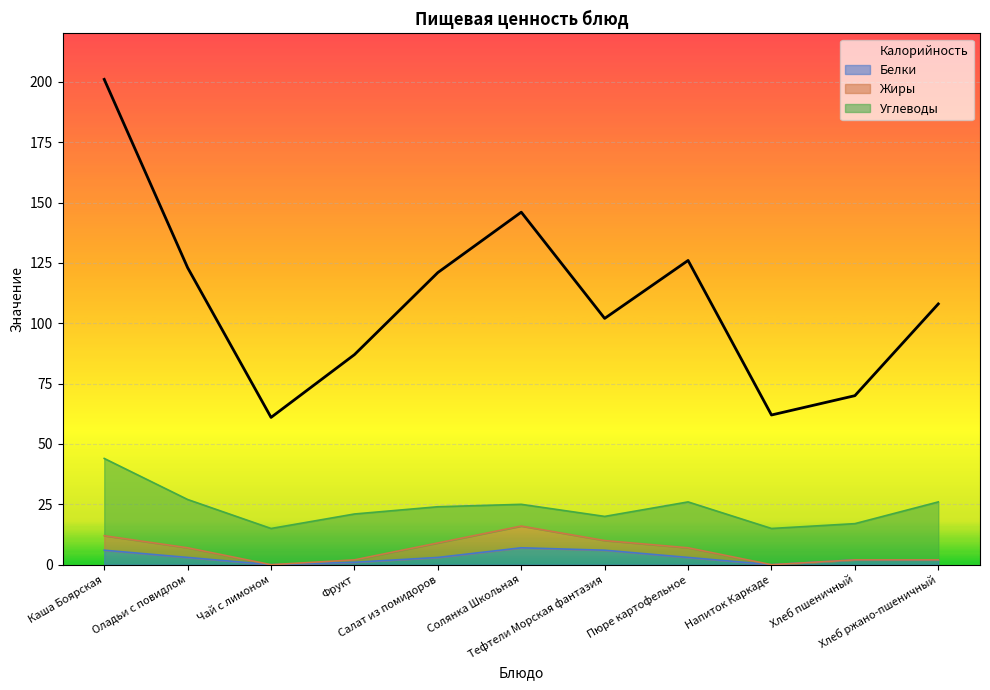

Reading left to right, extract all data points from this chart.

201	123	61	87	121	146	102	126	62	70	108